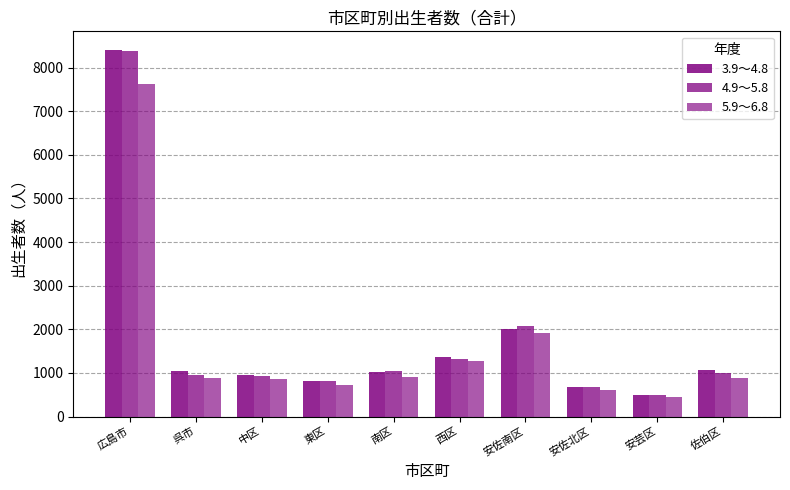

How many bars are there in total?

30